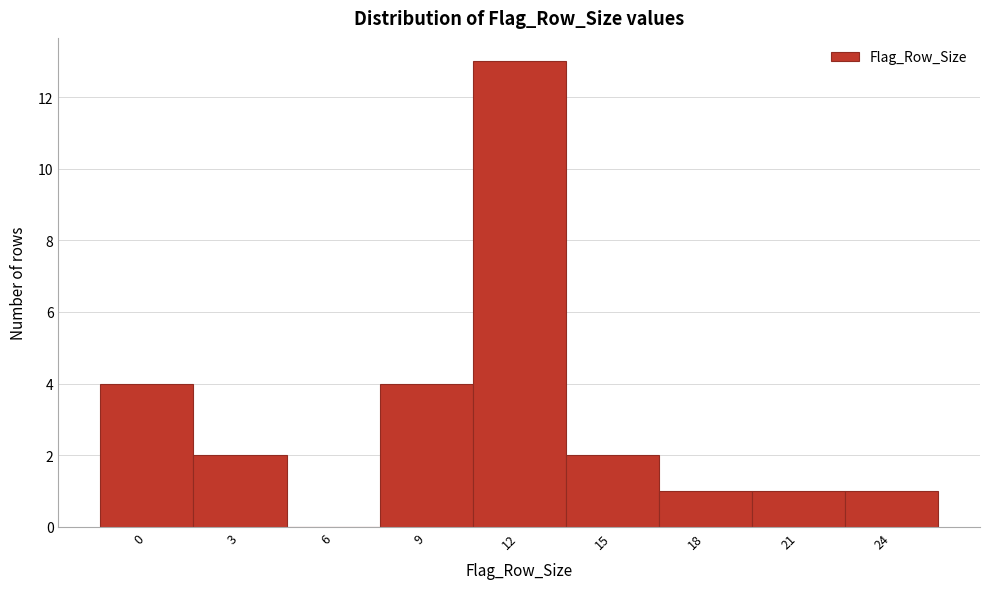

Reading left to right, list all the values displayed in this chart.

0=4	3=2	6=0	9=4	12=13	15=2	18=1	21=1	24=1